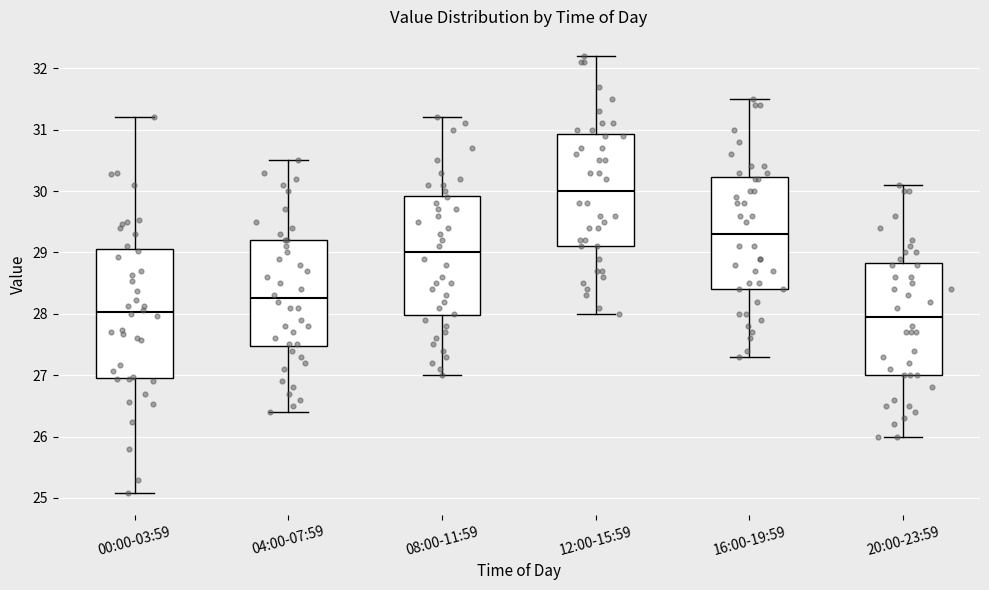

Comparing the boxes themselves (not the whiskers), which one is the tallest?

00:00-03:59